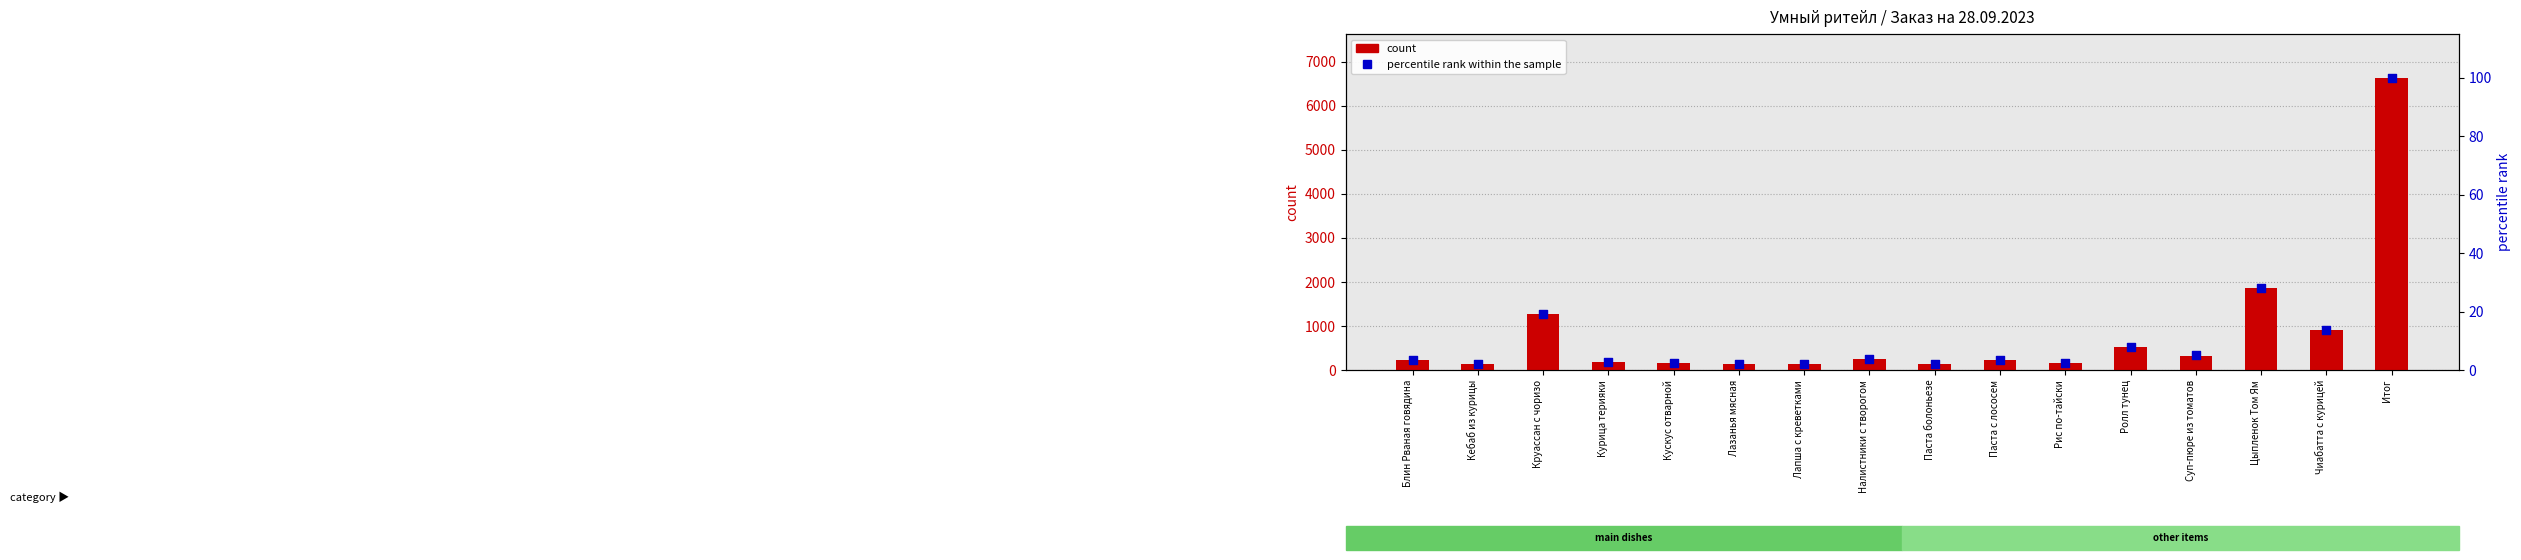

Is the value of count at Кускус отварной greater than the value of percentile rank within the sample at Итог?

Yes